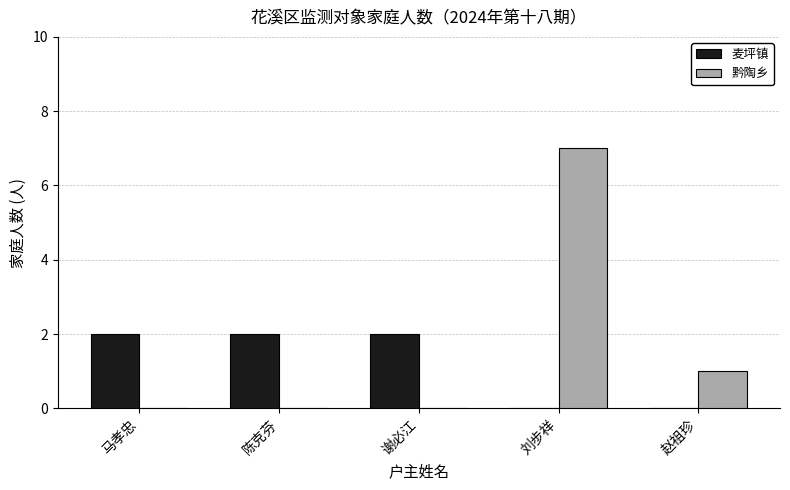

What are all the series names shown in the legend?

麦坪镇, 黔陶乡